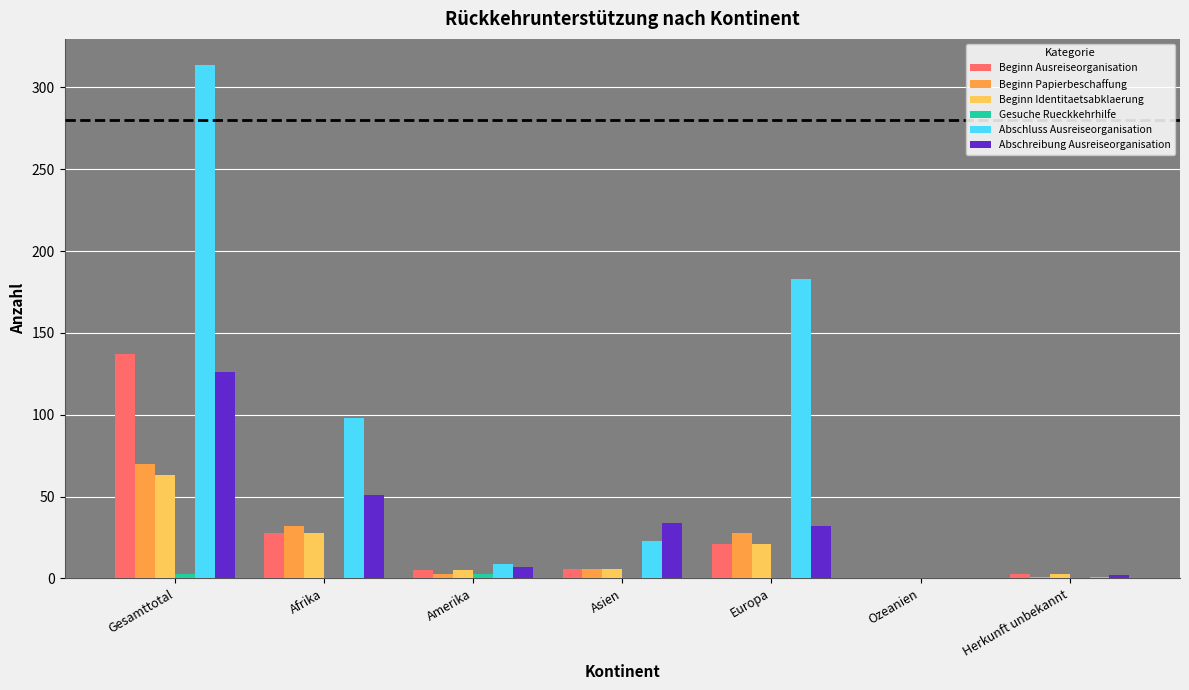

How many distinct data groups are displayed?

6